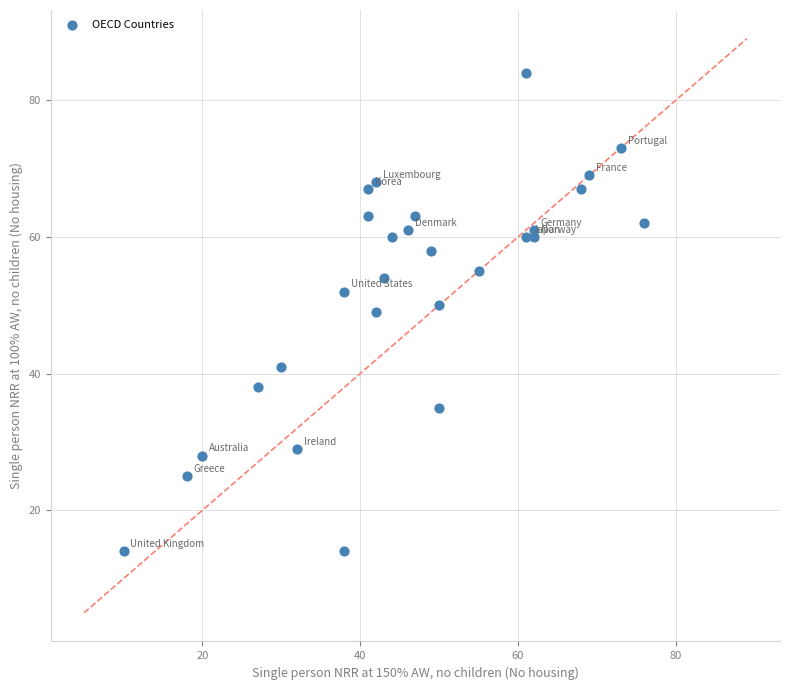

What is the range of Y values (max minus min)?

70